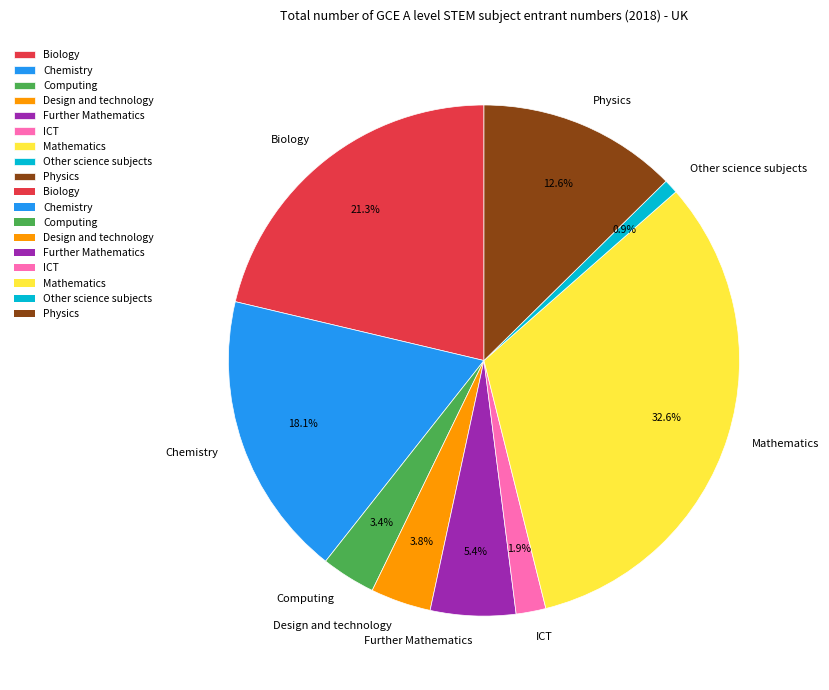

Which category has the biggest portion of the pie?

Mathematics